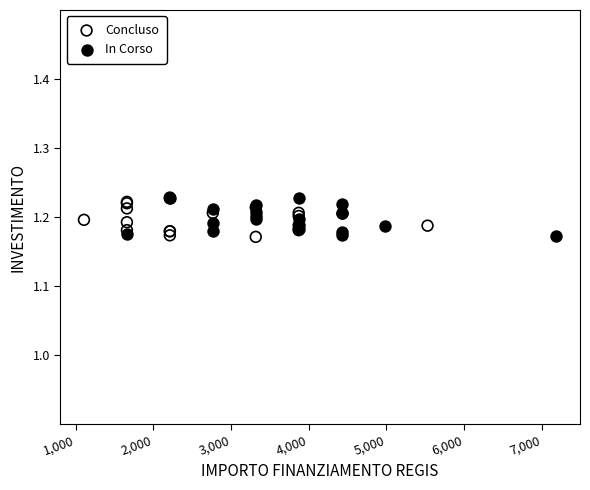

What are all the series names shown in the legend?

Concluso, In Corso